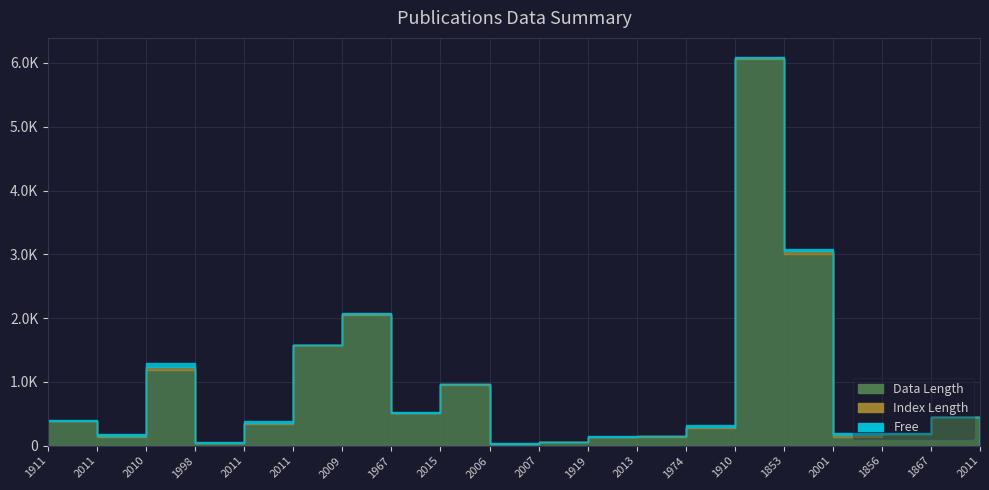

Is it true that Data Length equals 141 at 2013?

True